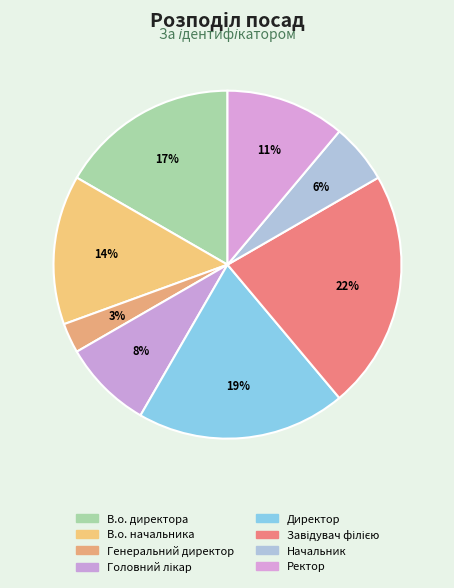

Is there any slice that represents more than half of the pie?

No